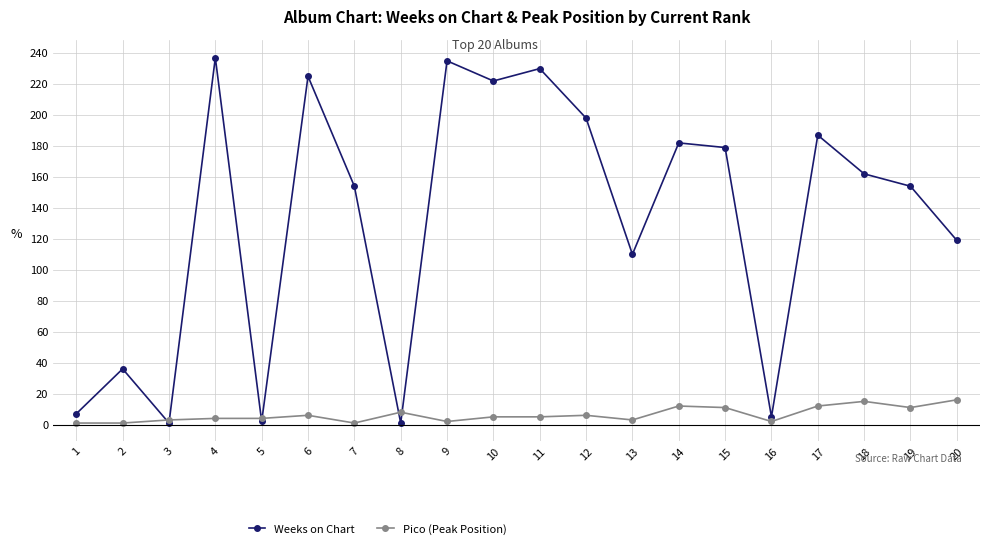

The Pico (Peak Position) series shows 3 at 20. True or false?

False